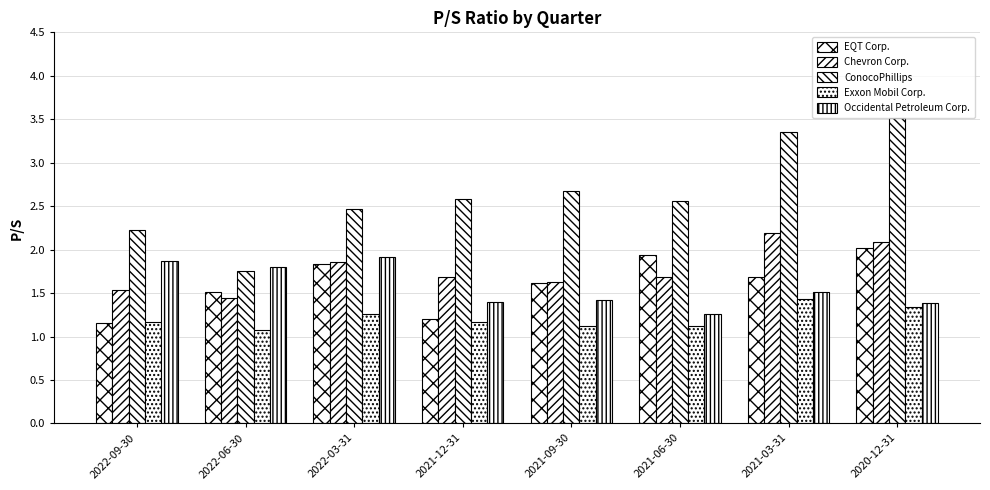

Reading left to right, list all the values displayed in this chart.

EQT Corp.: 2022-09-30=1.2	2022-06-30=1.5	2022-03-31=1.8	2021-12-31=1.2	2021-09-30=1.6	2021-06-30=1.9	2021-03-31=1.7	2020-12-31=2.0
Chevron Corp.: 2022-09-30=1.5	2022-06-30=1.4	2022-03-31=1.9	2021-12-31=1.7	2021-09-30=1.6	2021-06-30=1.7	2021-03-31=2.2	2020-12-31=2.1
ConocoPhillips: 2022-09-30=2.2	2022-06-30=1.8	2022-03-31=2.5	2021-12-31=2.6	2021-09-30=2.7	2021-06-30=2.6	2021-03-31=3.4	2020-12-31=3.5
Exxon Mobil Corp.: 2022-09-30=1.2	2022-06-30=1.1	2022-03-31=1.3	2021-12-31=1.2	2021-09-30=1.1	2021-06-30=1.1	2021-03-31=1.4	2020-12-31=1.3
Occidental Petroleum Corp.: 2022-09-30=1.9	2022-06-30=1.8	2022-03-31=1.9	2021-12-31=1.4	2021-09-30=1.4	2021-06-30=1.3	2021-03-31=1.5	2020-12-31=1.4